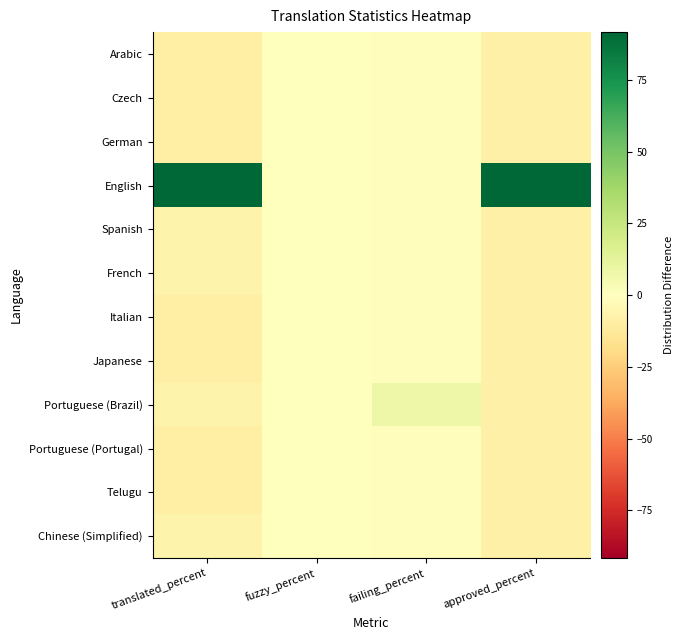

Which series has the largest total across all categories?

English